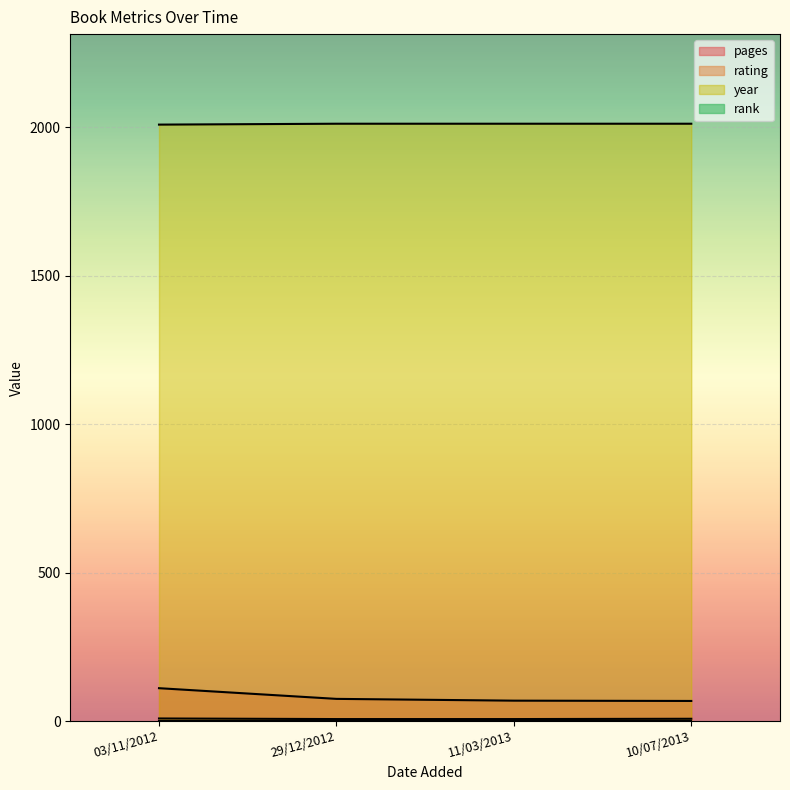

At which category is the sum across all series the highest?

03/11/2012